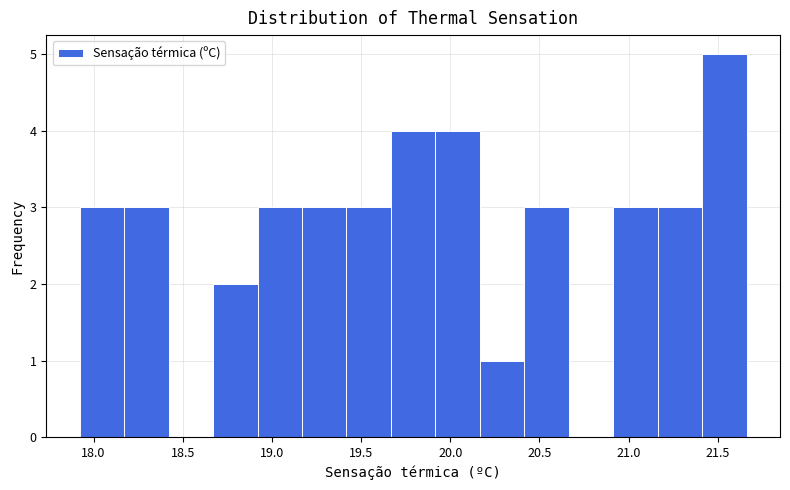

Reading left to right, list every bar in this chart as the range it spans on the x-axis followed by its height. Neither the bar edges nor the heights are printed on the chart, so give them approximately, as read against the axes.

17.90 to 18.15: 3
18.15 to 18.40: 3
18.40 to 18.65: 0
18.65 to 18.90: 2
18.90 to 19.15: 3
19.15 to 19.40: 3
19.40 to 19.65: 3
19.65 to 19.90: 4
19.90 to 20.15: 4
20.15 to 20.40: 1
20.40 to 20.65: 3
20.65 to 20.90: 0
20.90 to 21.15: 3
21.15 to 21.40: 3
21.40 to 21.65: 5